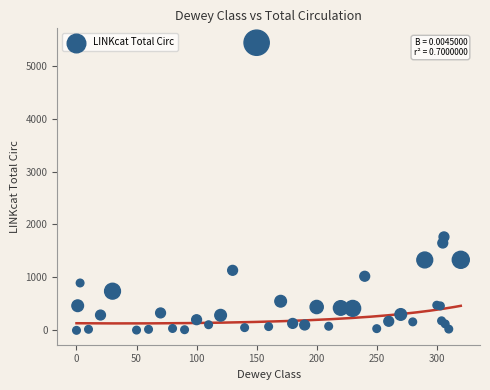

What Y value in the scatter plot is closest to 2717?

1766